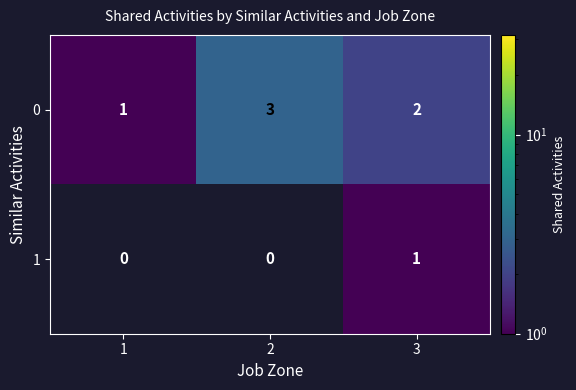

What is the spread (max minus min) of values at 2?

3